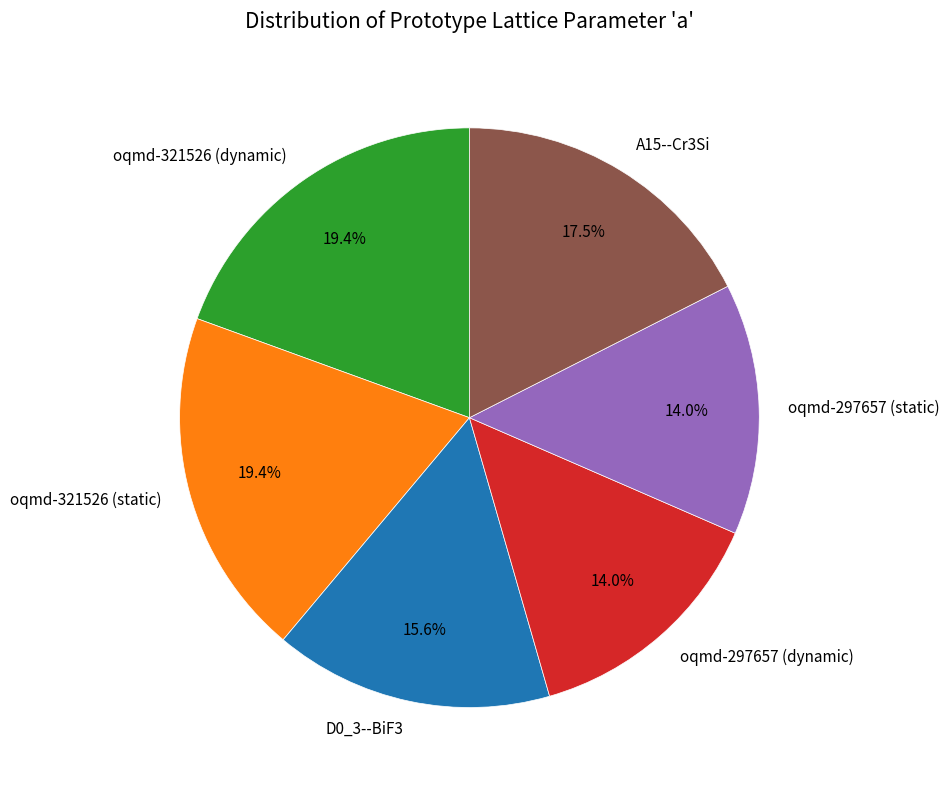

How many segments does this pie chart have?

6